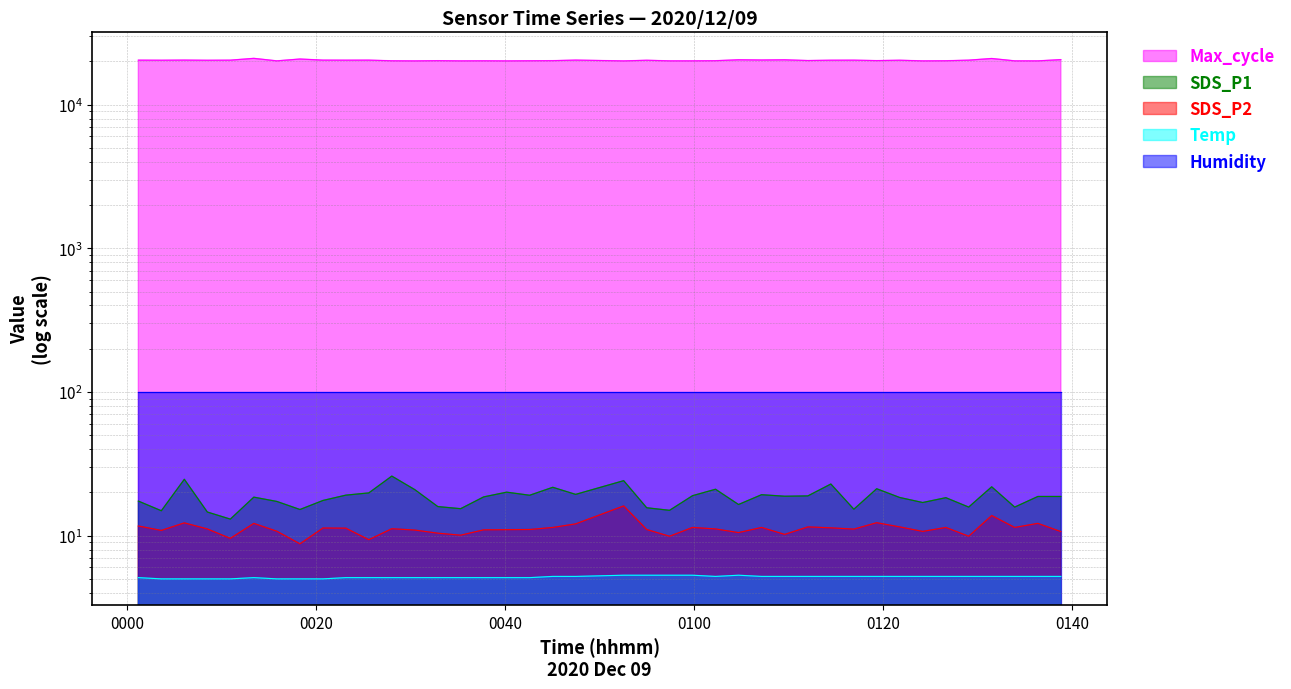

True or false: SDS_P2 and Max_cycle cross at least once.

False